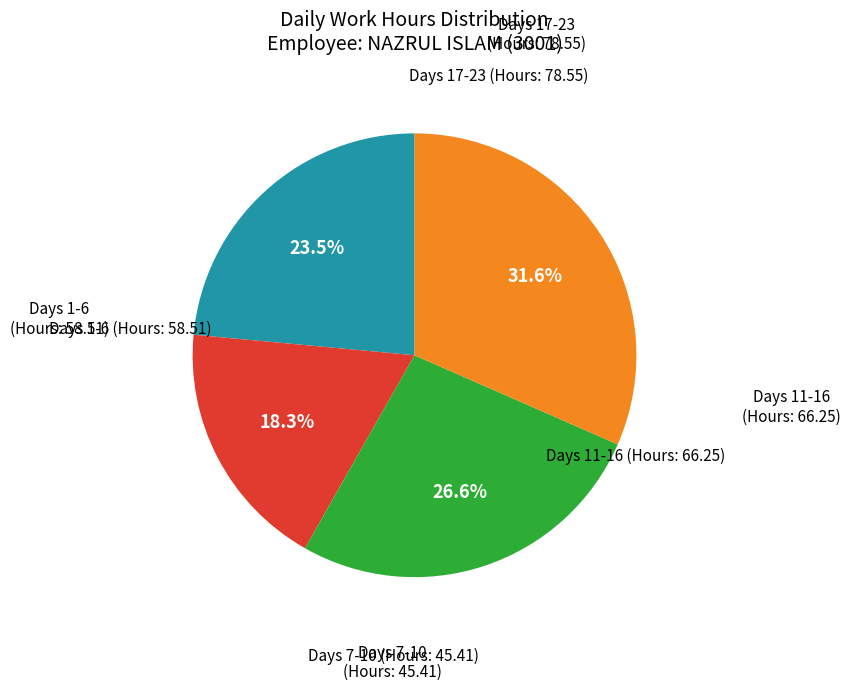

How many segments does this pie chart have?

4